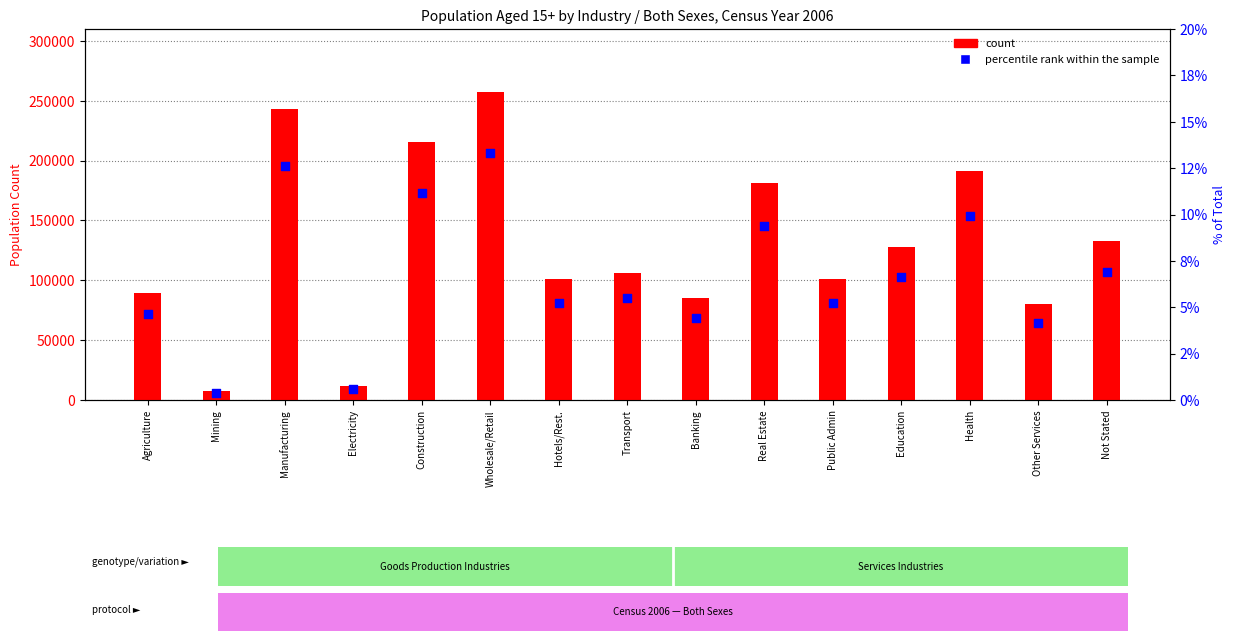

Which series has the largest total across all categories?

count